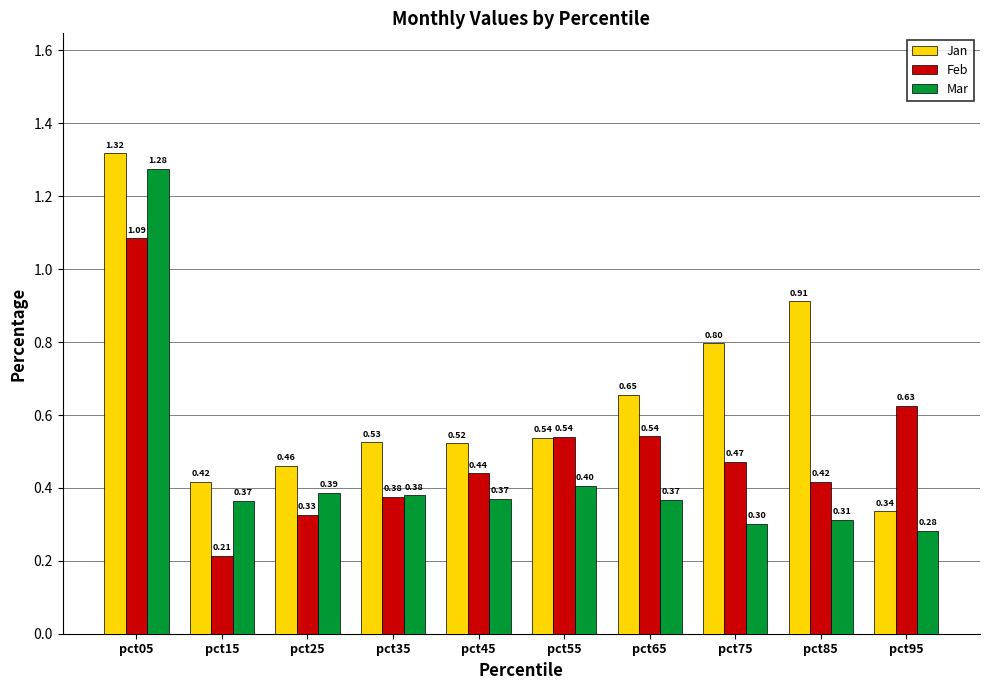

Which series has the largest total across all categories?

Jan